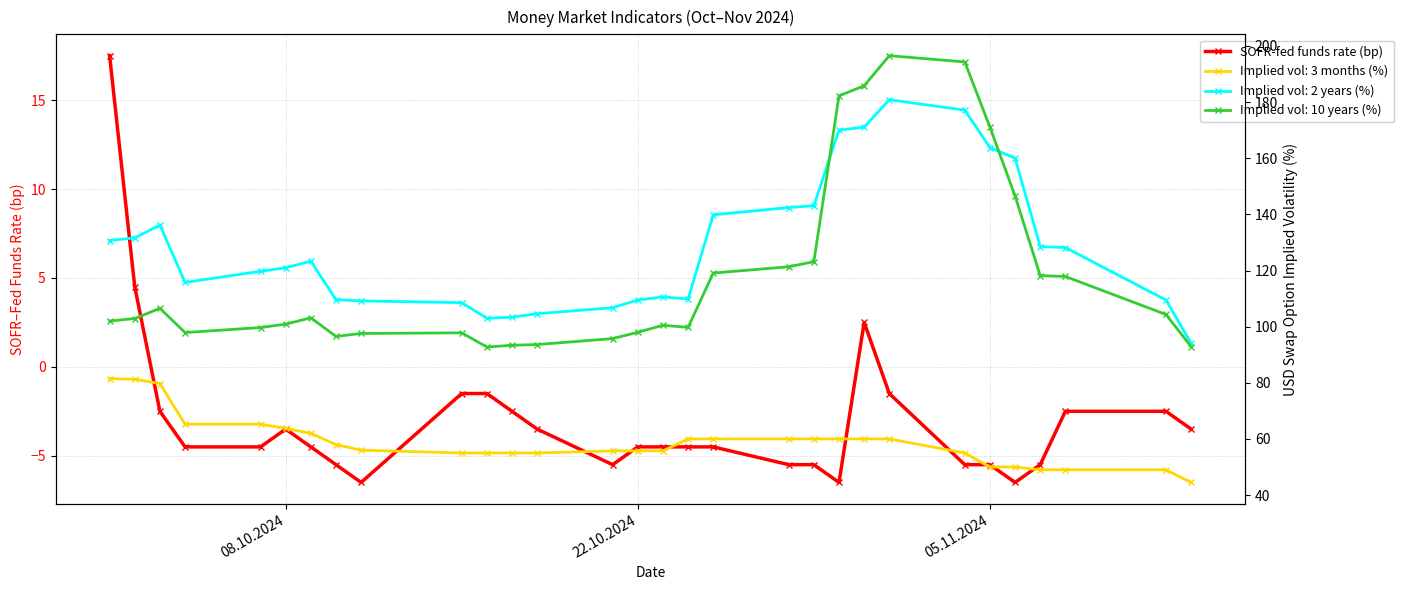

Reading right to left, what are all the values shown in this chart?

-3.5	-2.5	-2.5	-5.5	-6.5	-5.5	-5.5	-1.5	2.5	-6.5	-5.5	-5.5	-4.5	-4.5	-4.5	-4.5	-5.5	-3.5	-2.5	-1.5	-1.5	-6.5	-5.5	-4.5	-3.5	-4.5	-4.5	-2.5	4.5	17.5